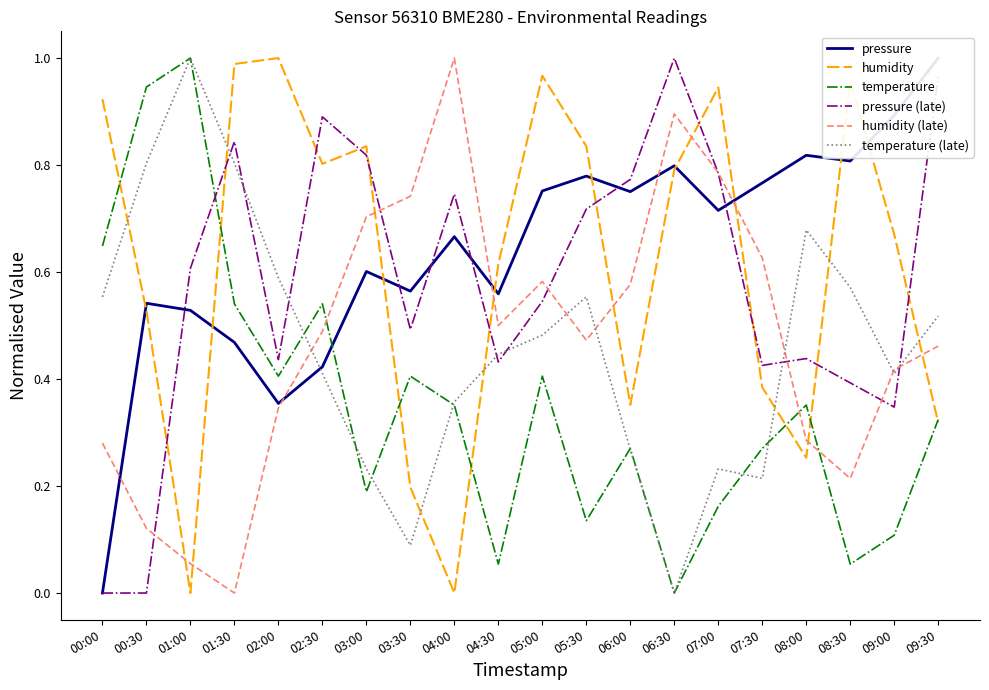

What is the maximum value for temperature?

1.0